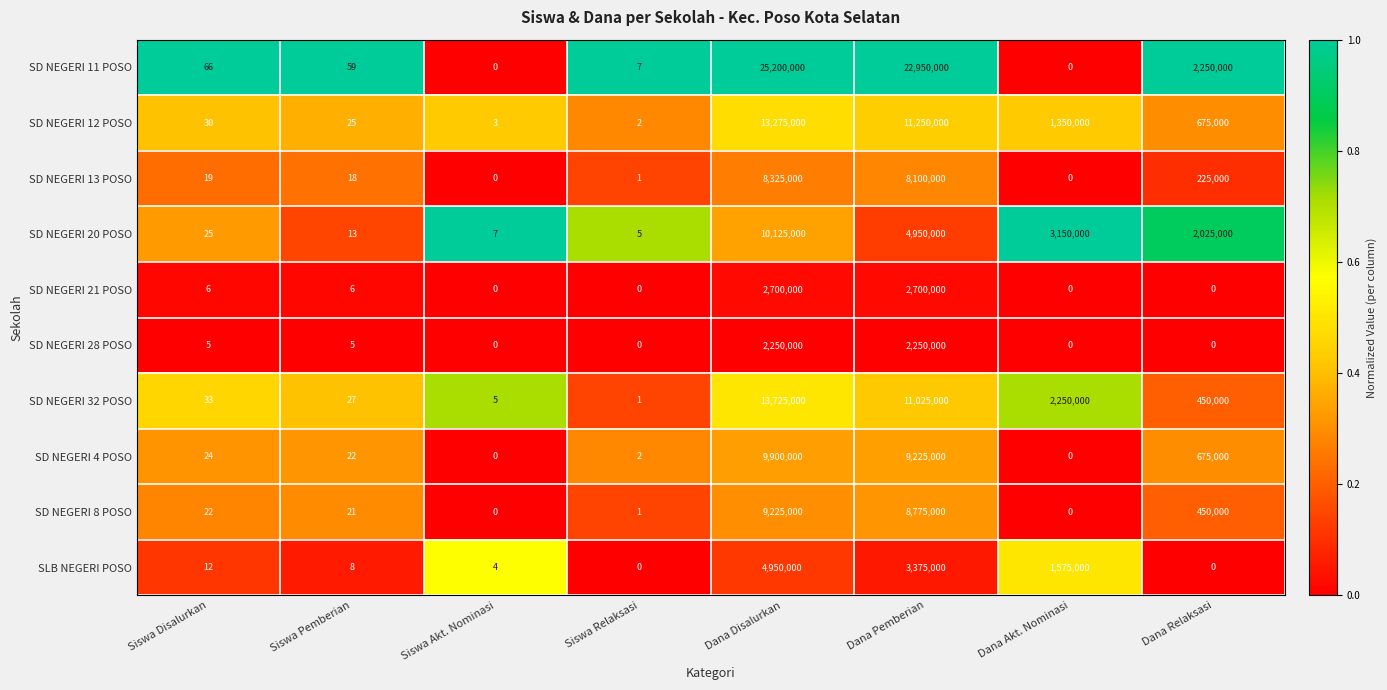

The SD NEGERI 13 POSO series shows 19 at Siswa Disalurkan. True or false?

True